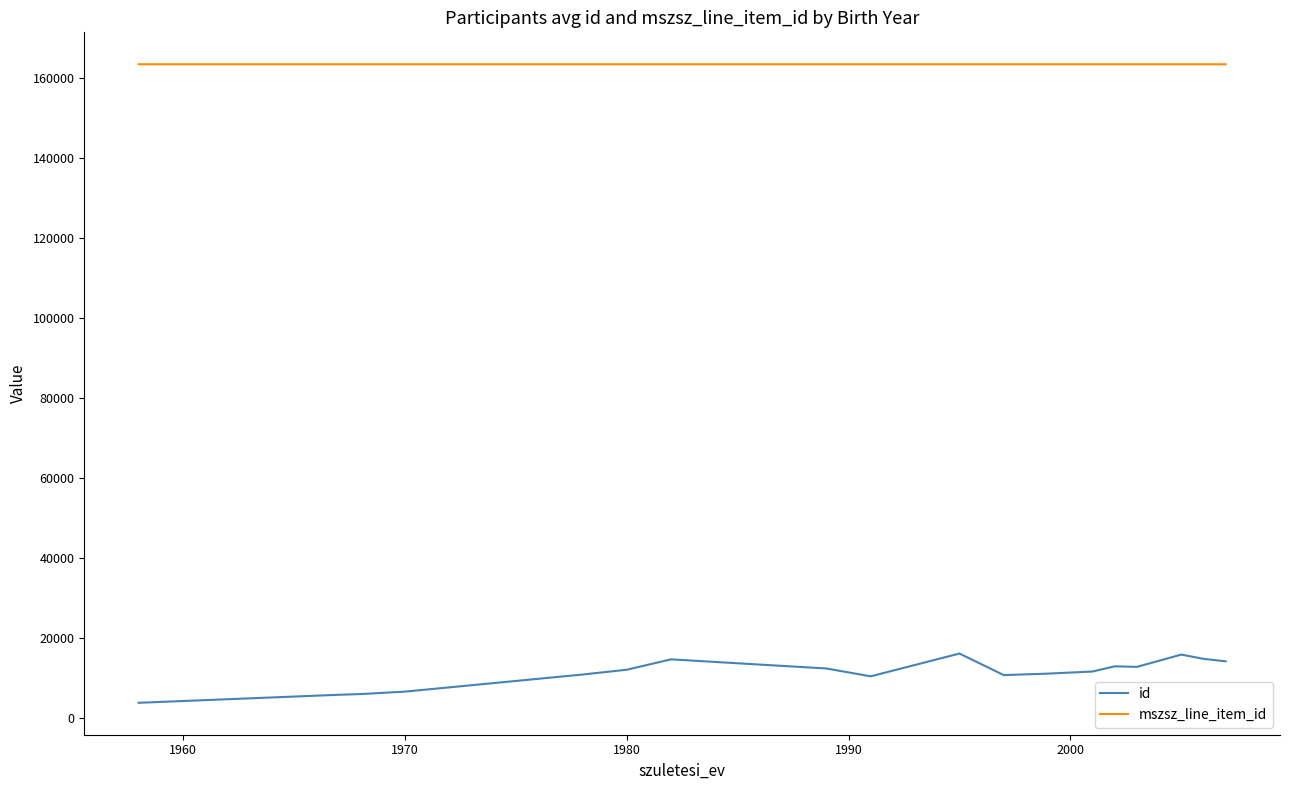

Which series has the largest range (max minus min)?

id